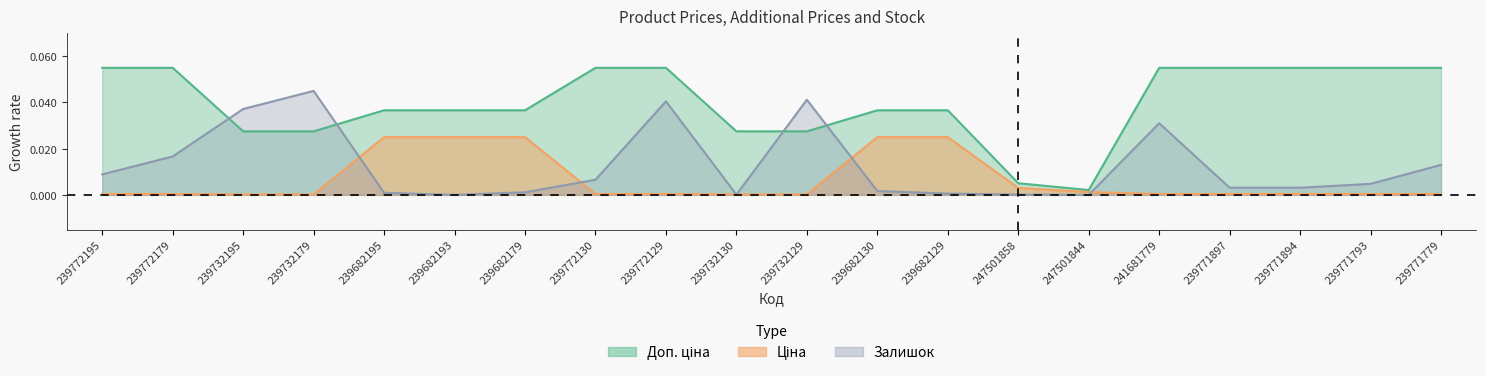

What are all the series names shown in the legend?

Ціна, Доп. ціна, Залишок